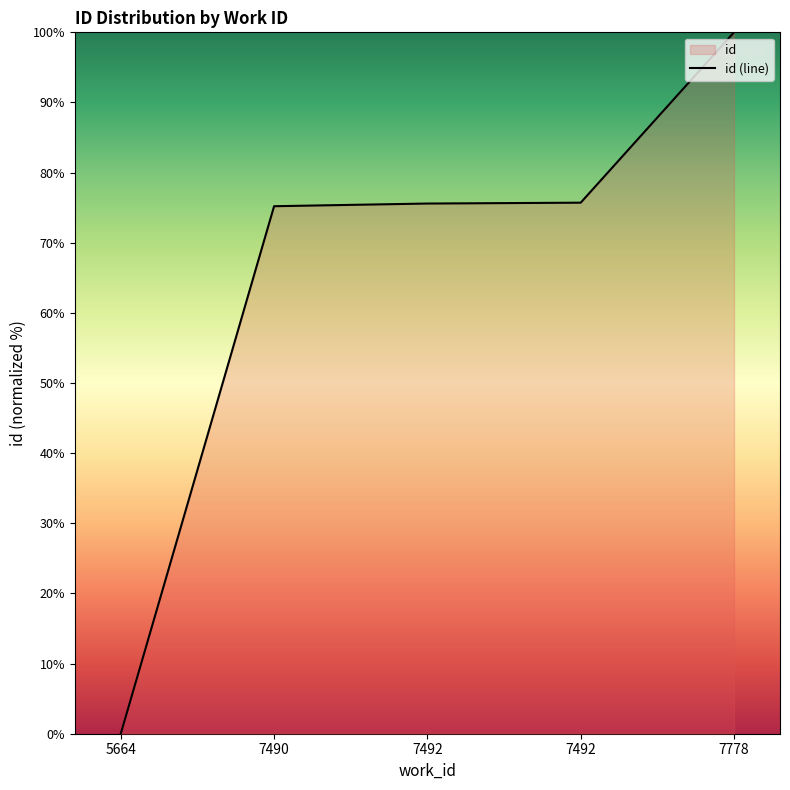

Count the number of categories in the chart.

5